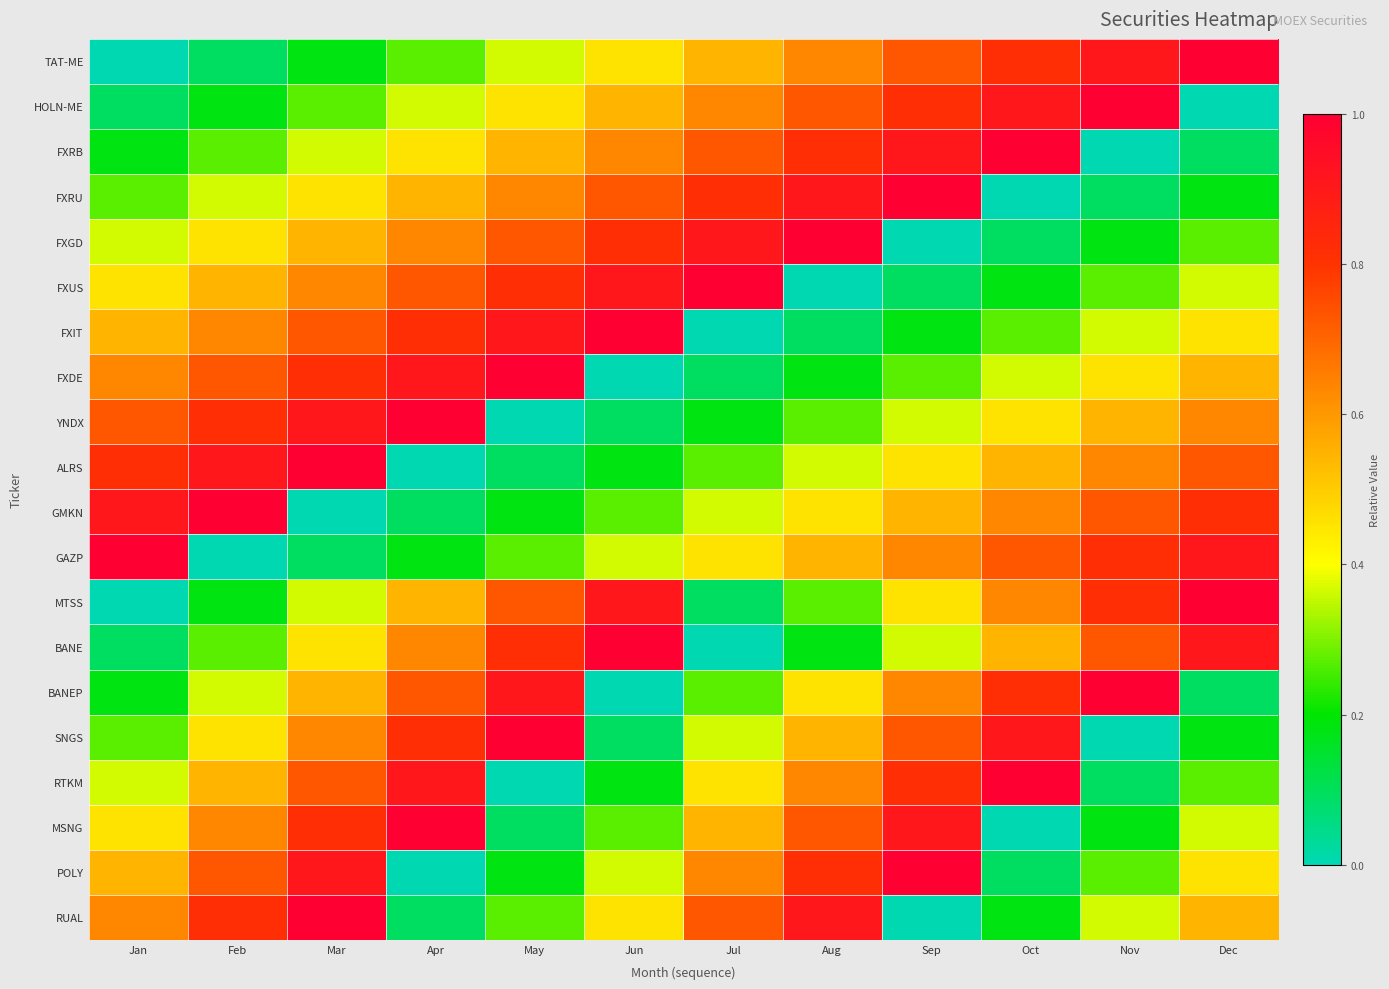

What is the total value across all series at Apr?

10.7